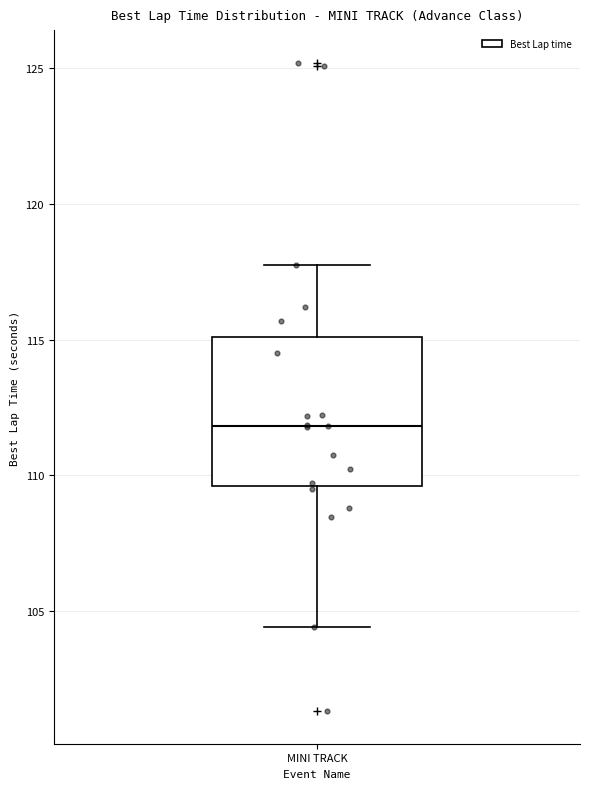

Transcribe this box plot: give where the median line is, the range the box spans, and where the two whiskers end, as read against the y-axis. The values are not printed on the chart, so give them approximately, as read against the axis.

median 112.0, box 109.5 to 115.0, whiskers 104.5 to 118.0